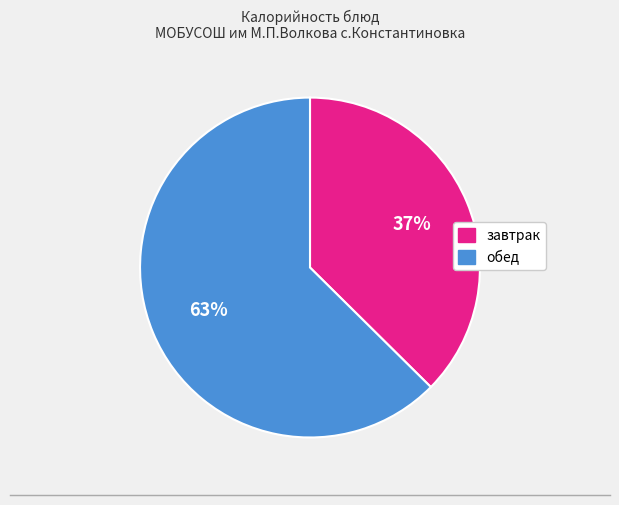

To the nearest percent, what is the average slice percentage?

50%